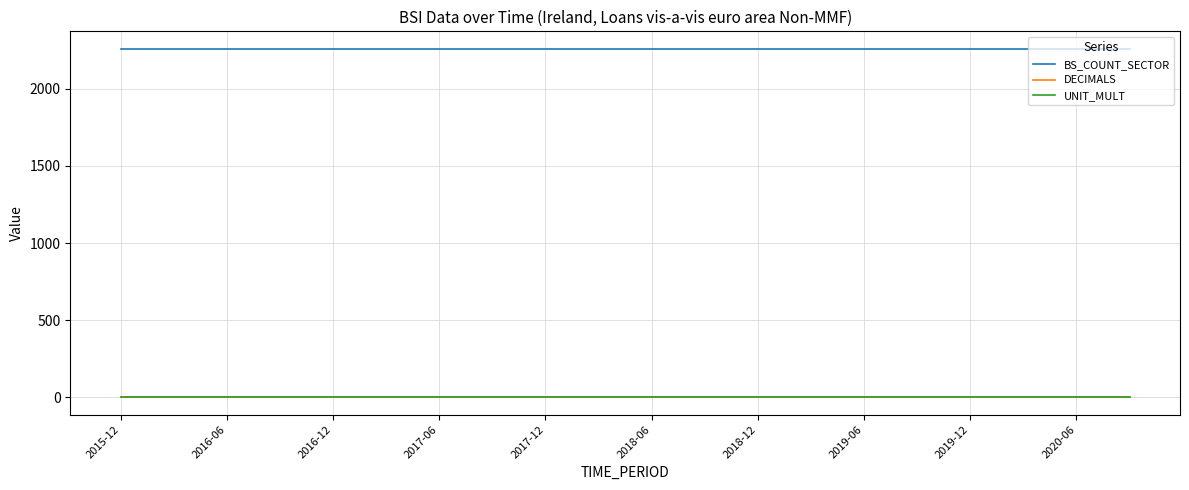

Which series has the largest total across all categories?

BS_COUNT_SECTOR